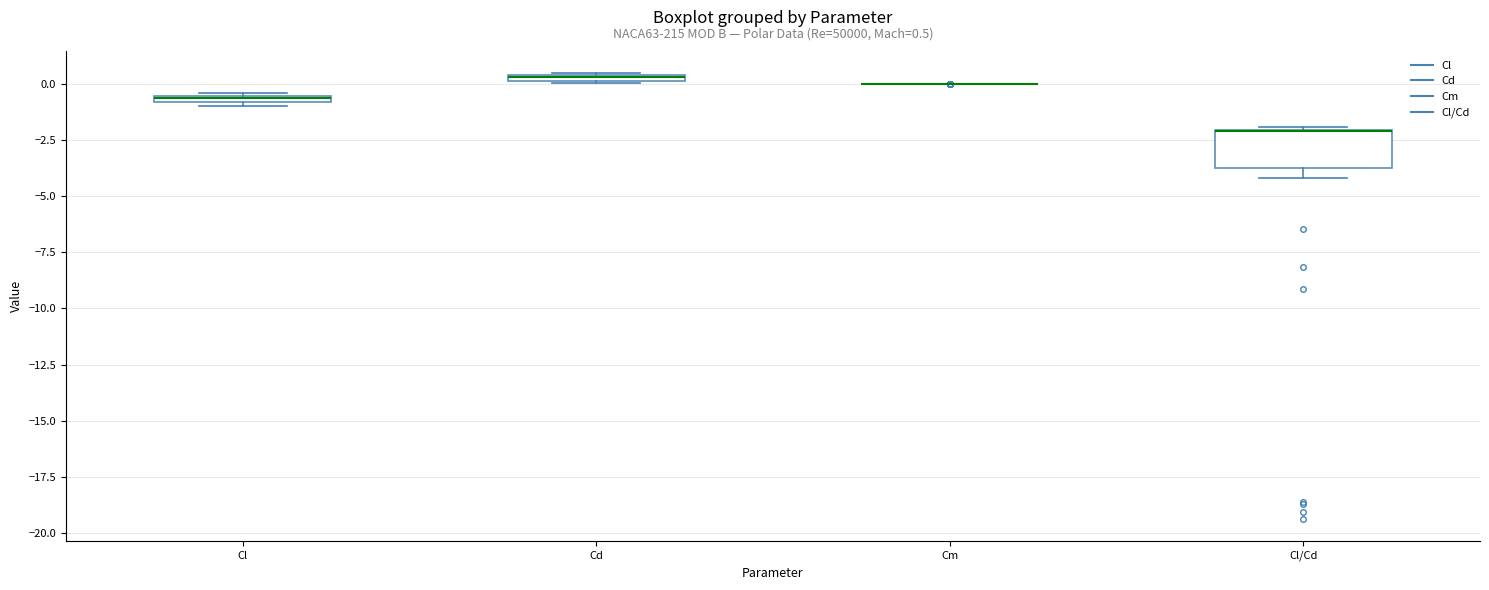

Comparing the boxes themselves (not the whiskers), which one is the tallest?

Cl/Cd